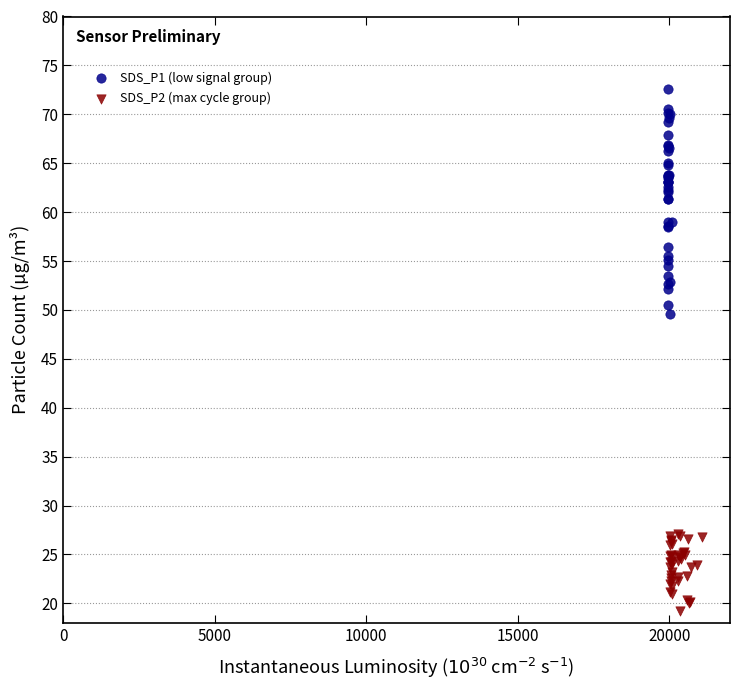

What are all the series names shown in the legend?

SDS_P1 (low signal group), SDS_P2 (max cycle group)